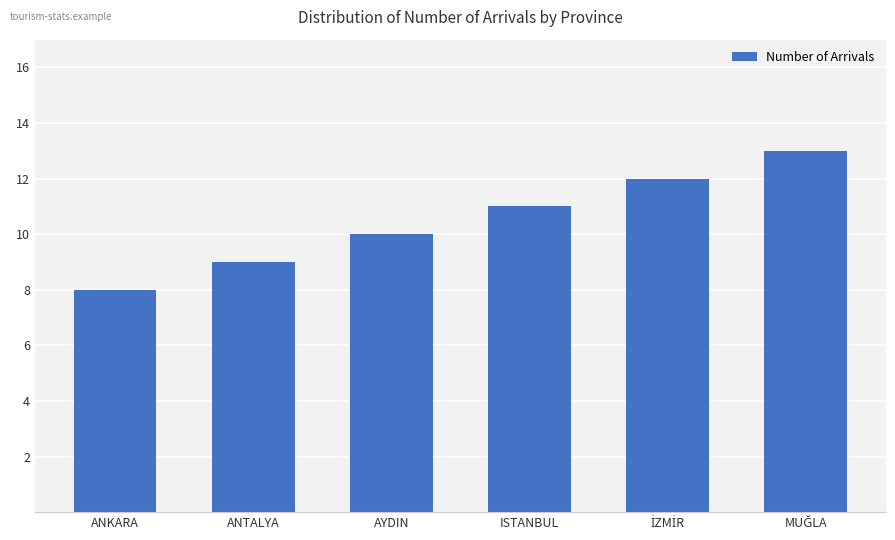

True or false: the data shows 8 at ANKARA.

True